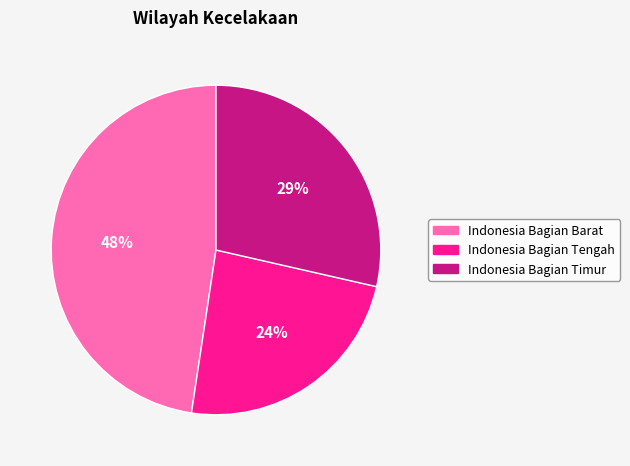

Combined, do Indonesia Bagian Tengah and Indonesia Bagian Timur account for over 50%?

Yes